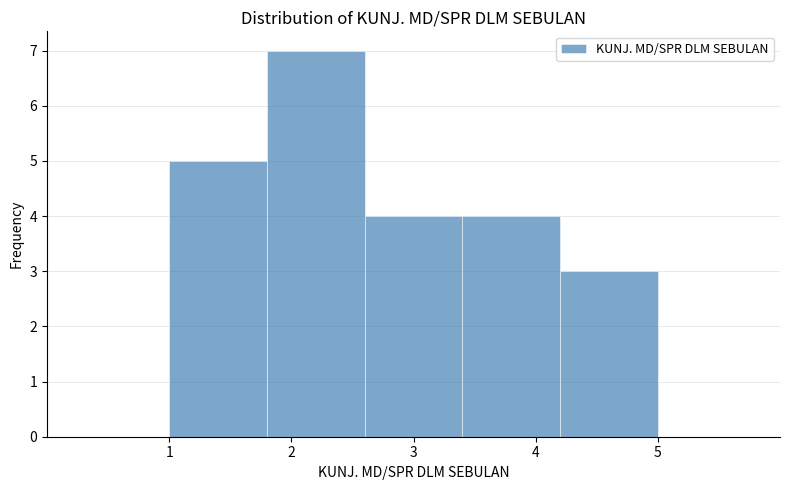

Reading left to right, list every bar in this chart as the range it spans on the x-axis followed by its height. The values are not printed on the chart, so give them approximately, as read against the axis.

1.0 to 1.8: 5
1.8 to 2.6: 7
2.6 to 3.4: 4
3.4 to 4.2: 4
4.2 to 5.0: 3